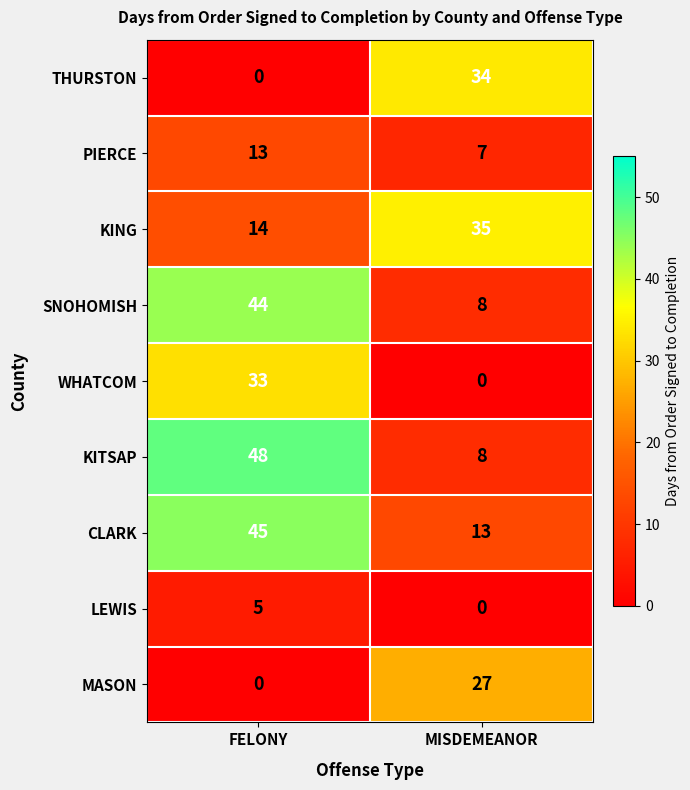

Which series has the largest range (max minus min)?

KITSAP